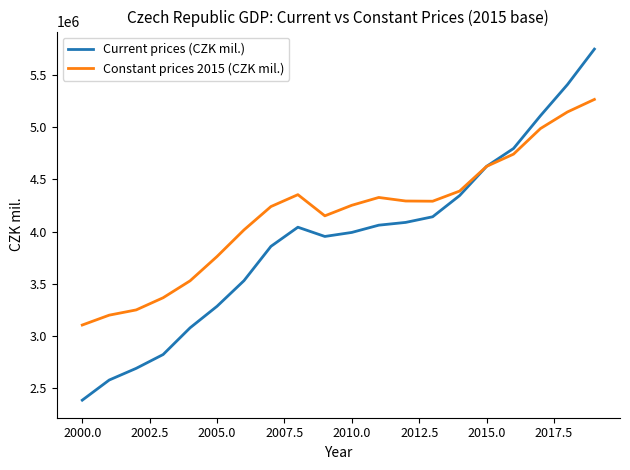

How many distinct data groups are displayed?

2